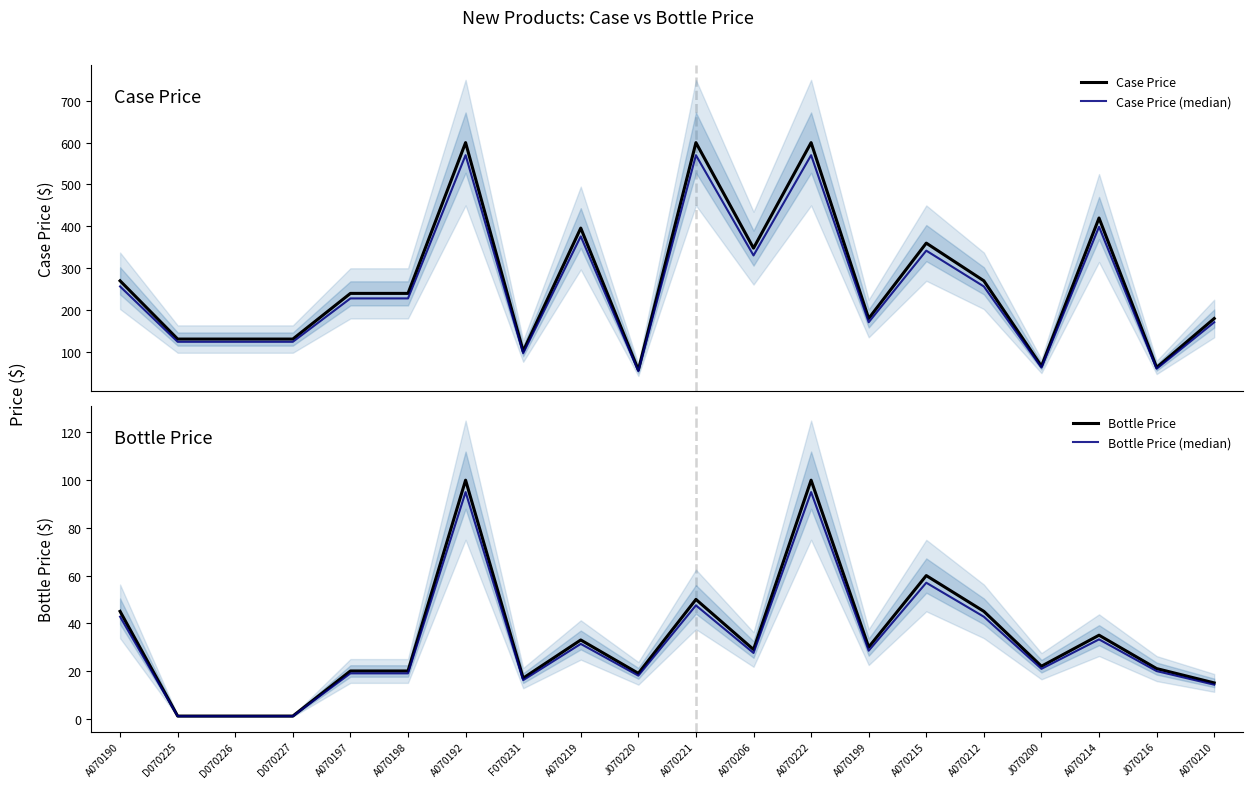

What is the total value across all series at A070214?

887.0